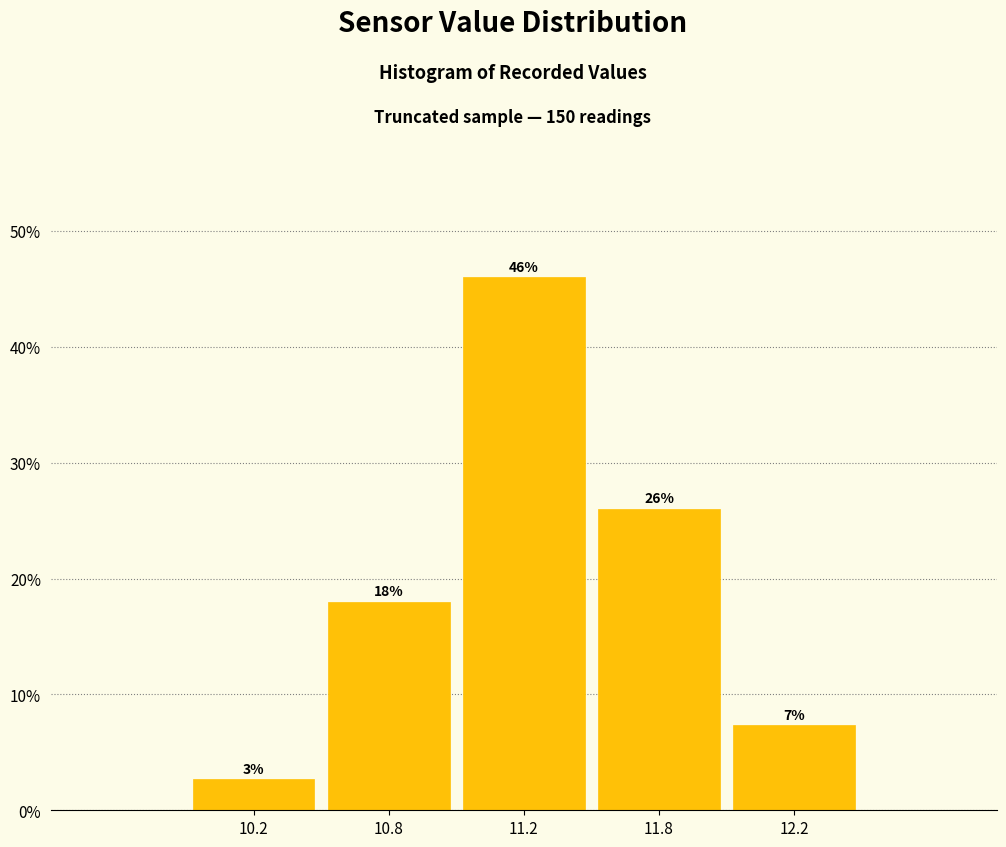

Rank the categories by value from highest to lowest.

11.2, 11.8, 10.8, 12.2, 10.2